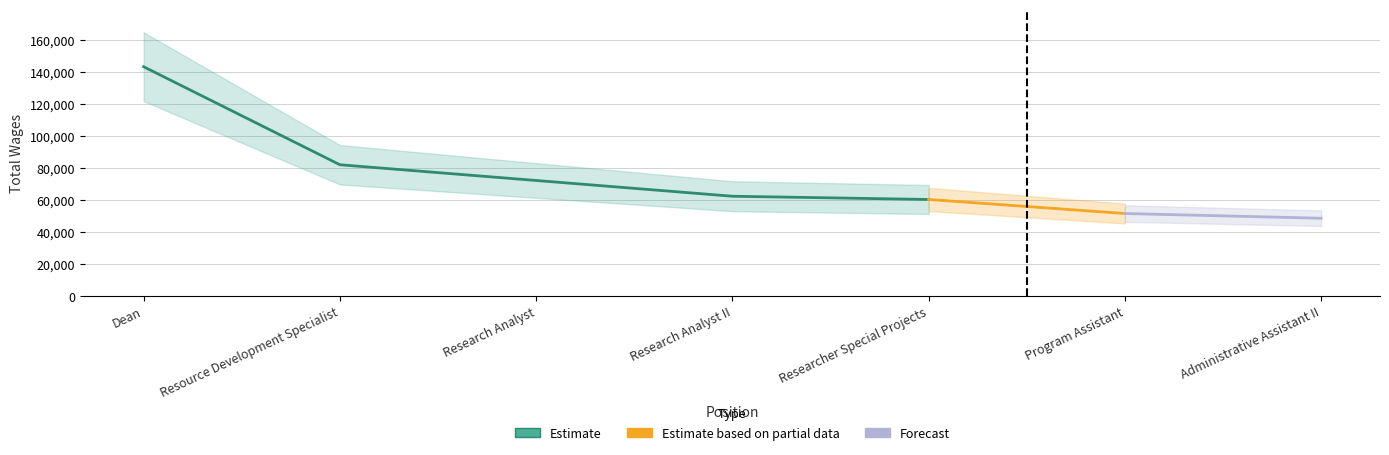

What is the change in value from Dean to Research Analyst II?

-80815